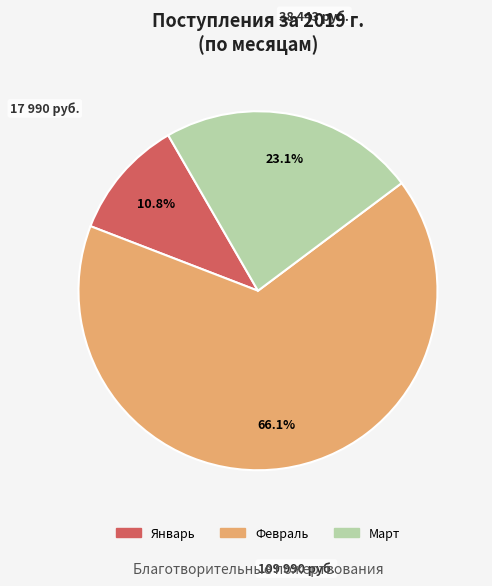

Is there any slice that represents more than half of the pie?

Yes